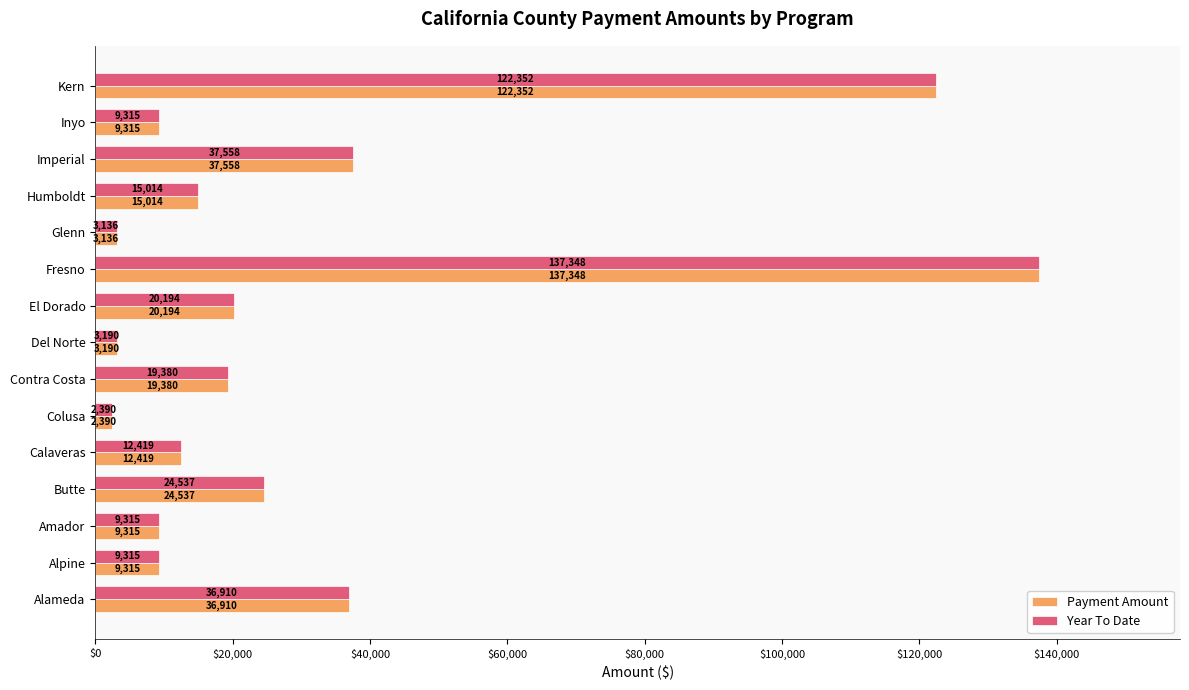

At which category does the chart reach its minimum across all series?

Colusa